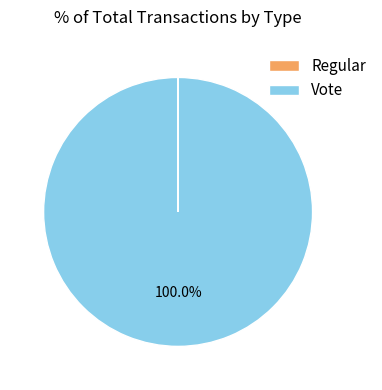

To the nearest percent, what is the average slice percentage?

50%